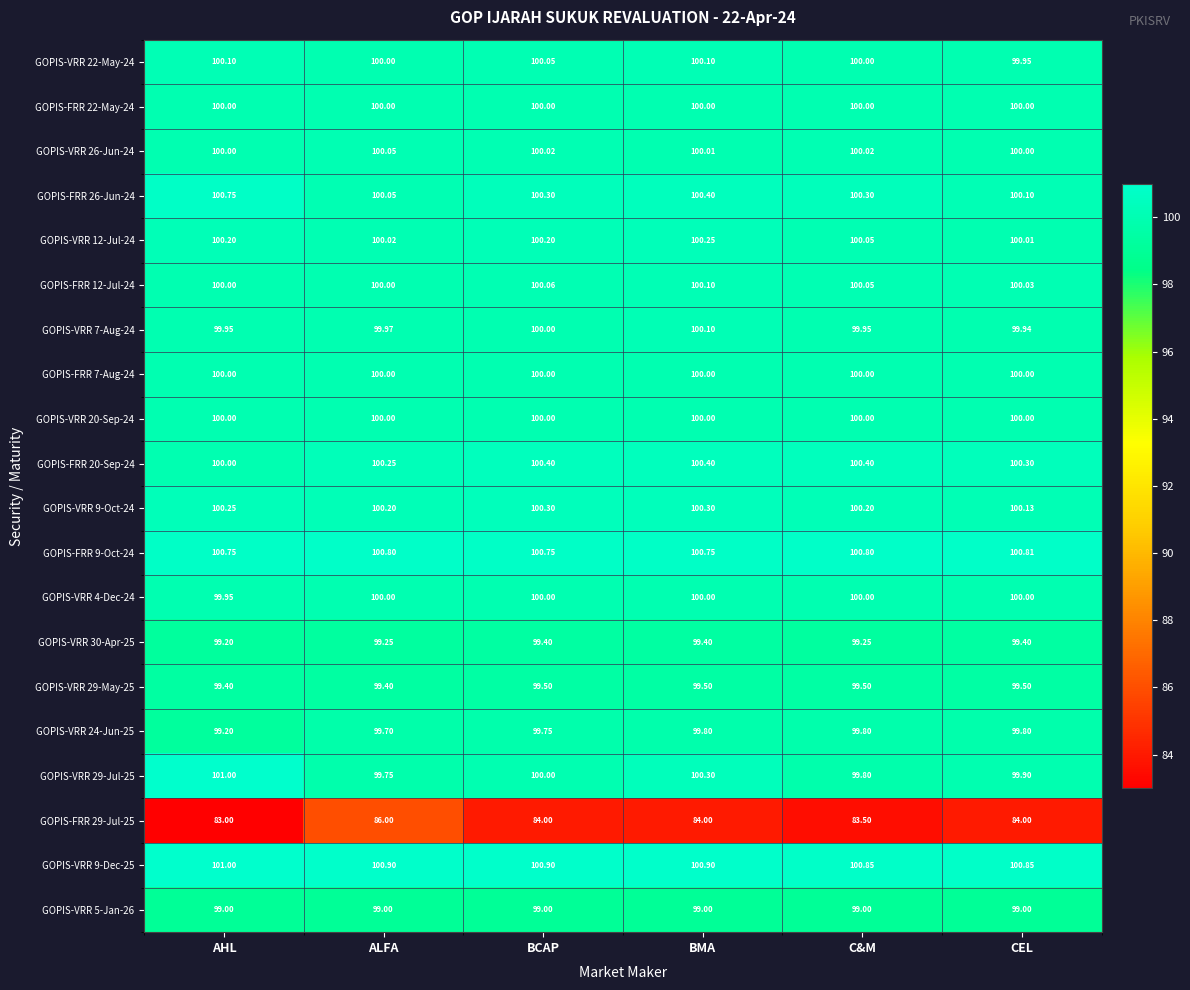

At which category is the sum across all series the highest?

ALFA